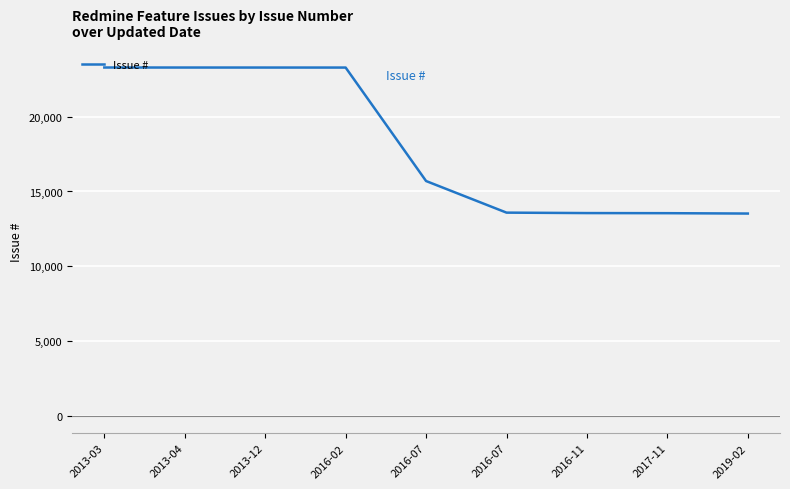

Is it true that the value at 2013-03 is 23289?

True